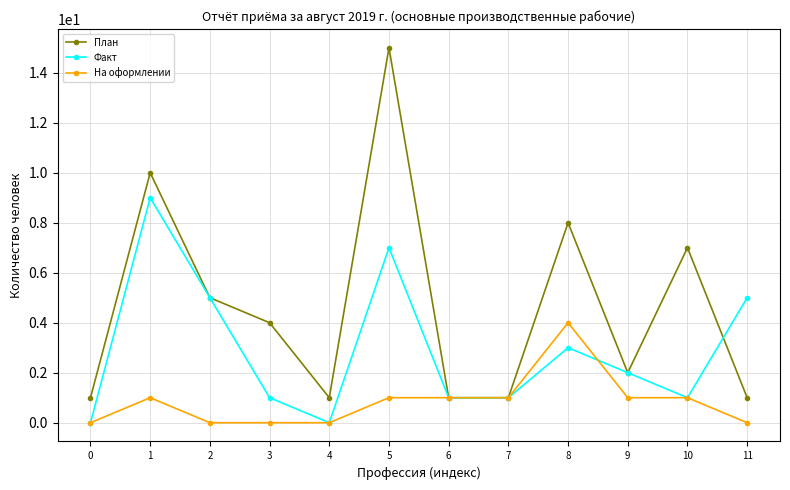

What is the sum of all Факт values?

35